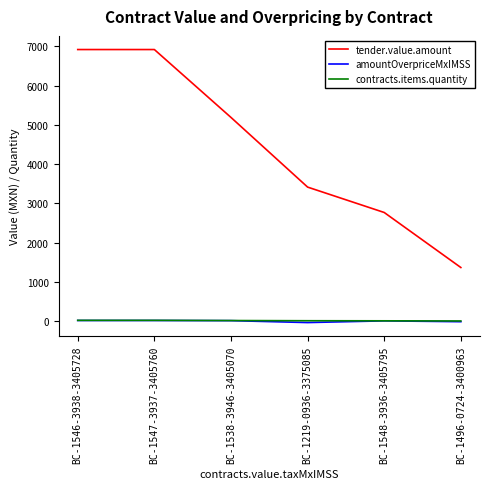

Between BC-1538-3946-3405070 and BC-1219-0936-3375085, which series saw the biggest shift?

tender.value.amount